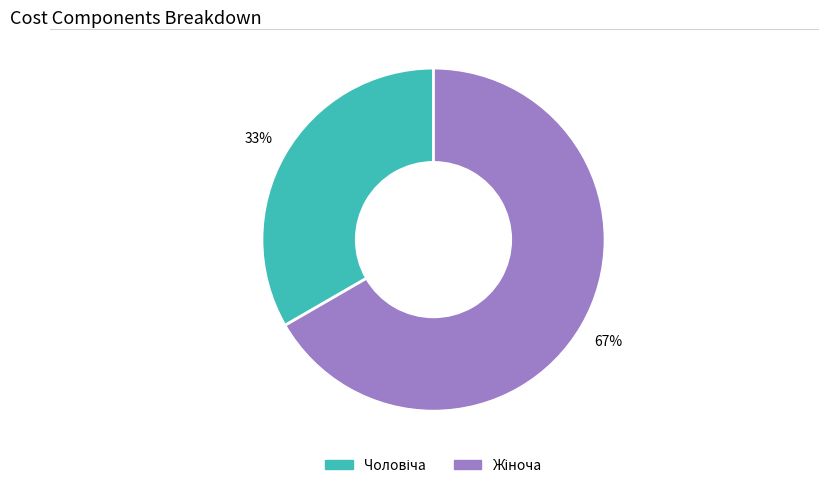

Count the number of slices in the pie.

2